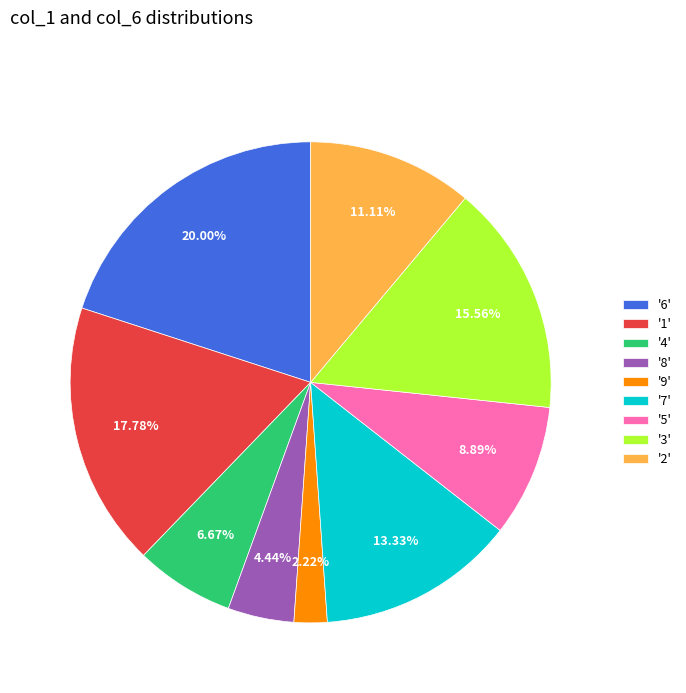

Approximately how many times larger is the value at '1' compared to '3'?

1.1